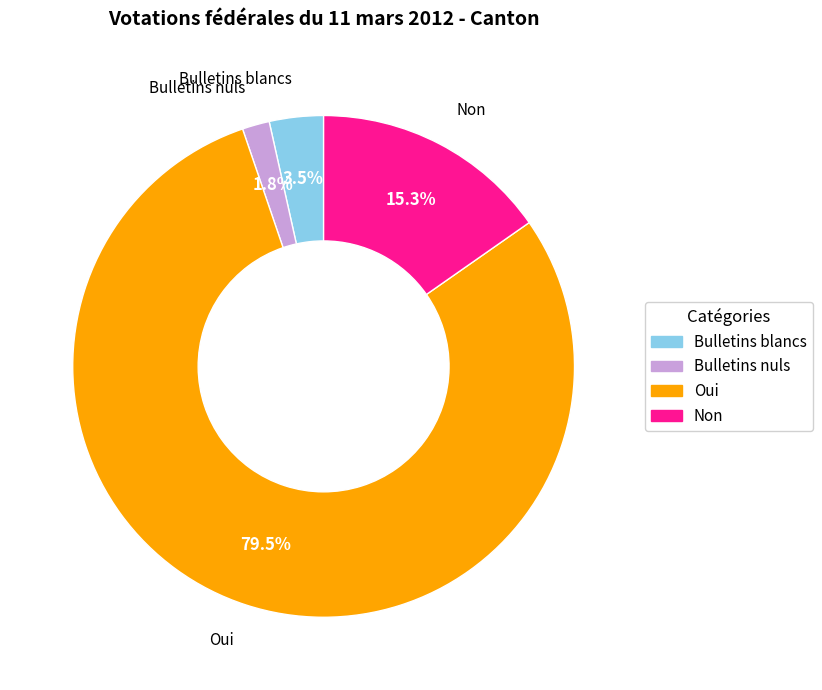

Rank the categories by value from lowest to highest.

Bulletins nuls, Bulletins blancs, Non, Oui